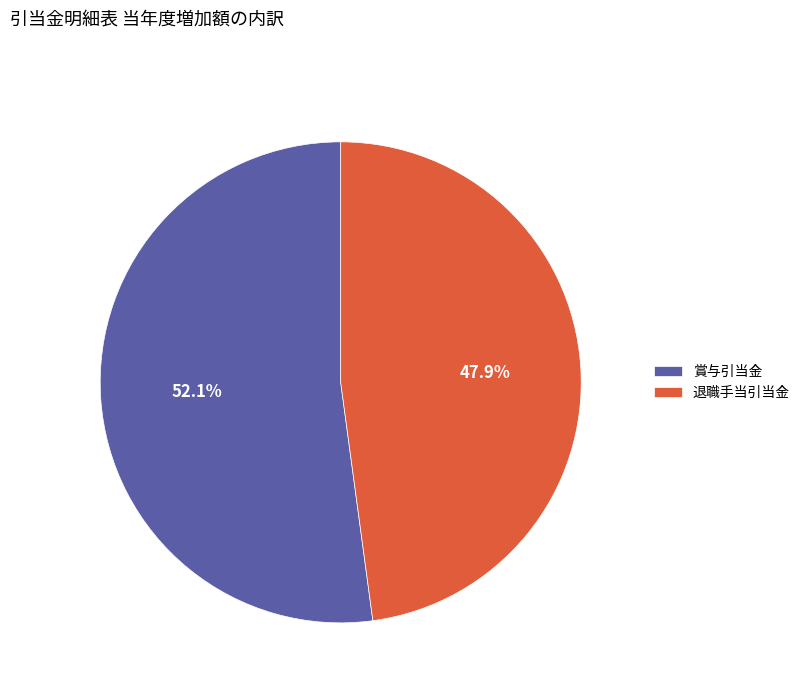

Count the number of slices in the pie.

2